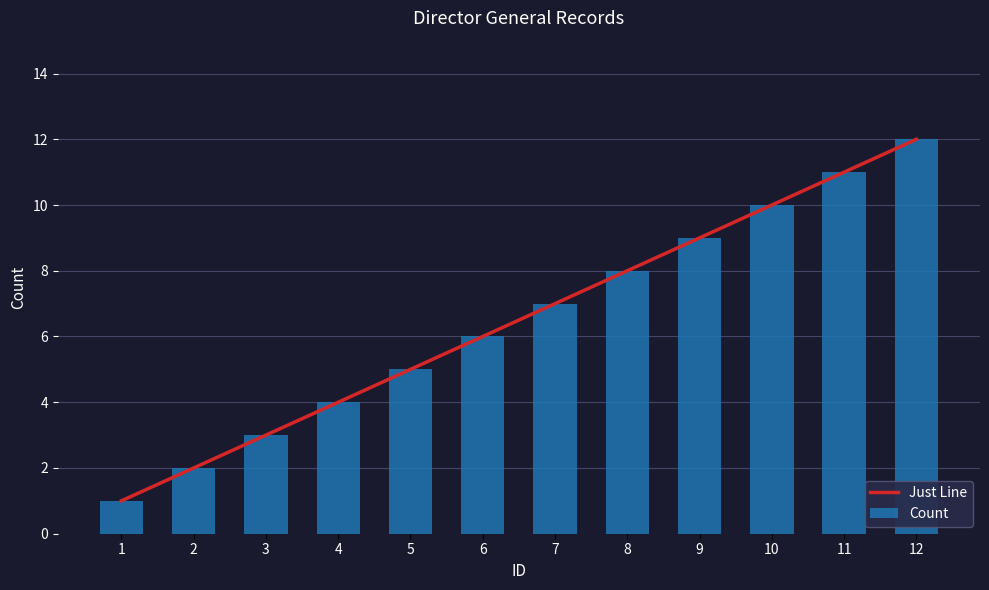

Which has a higher value, 3 or 8?

8